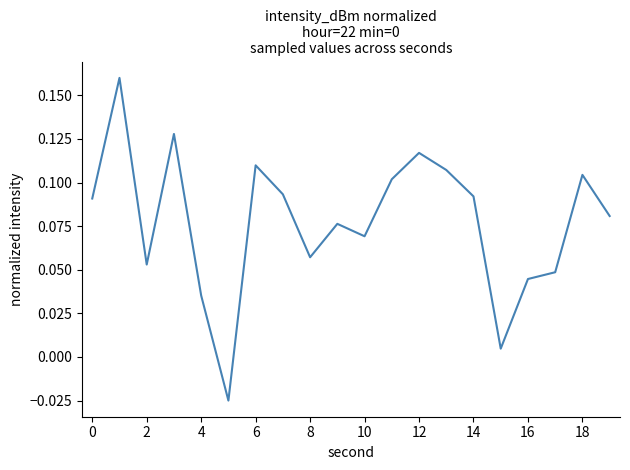

How many lines are shown in the chart?

1